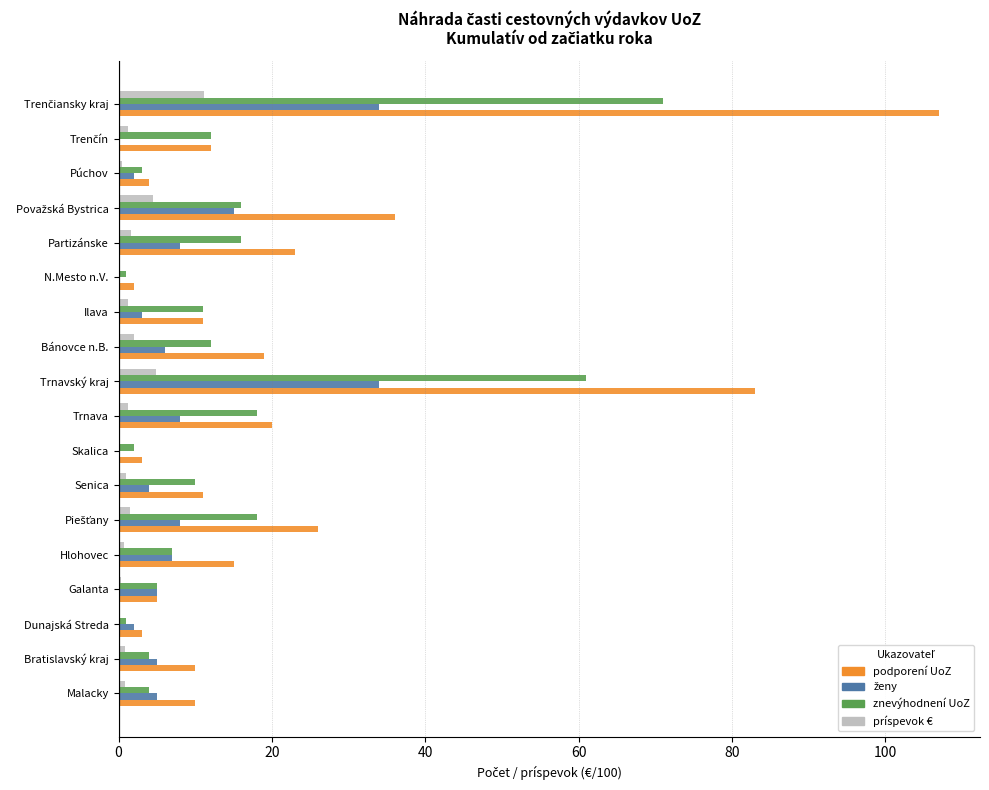

What is the maximum value for podporení UoZ?

107.0